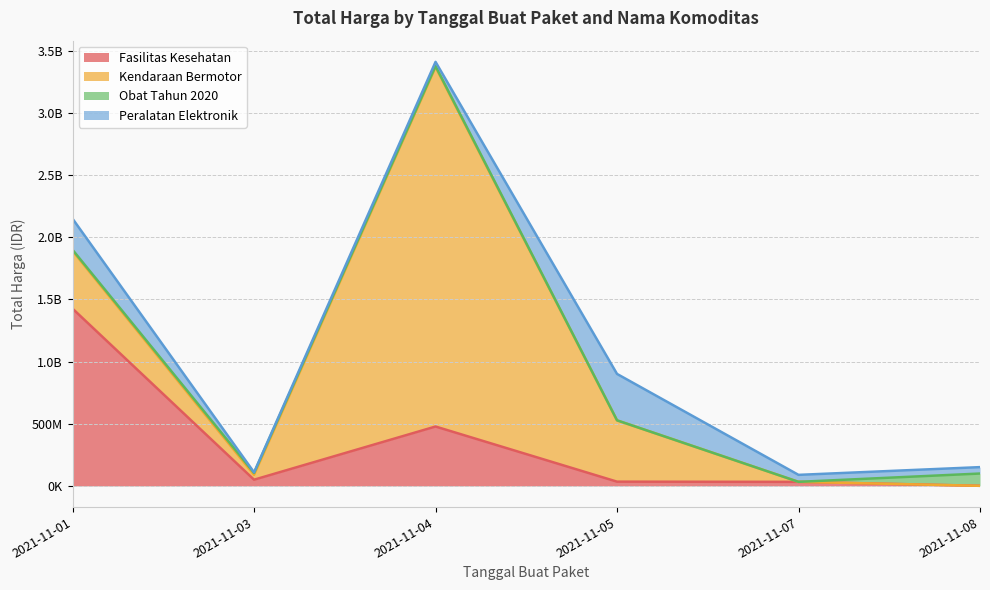

What is the value of the Obat Tahun 2020 point at the 3rd from the left?

7401240